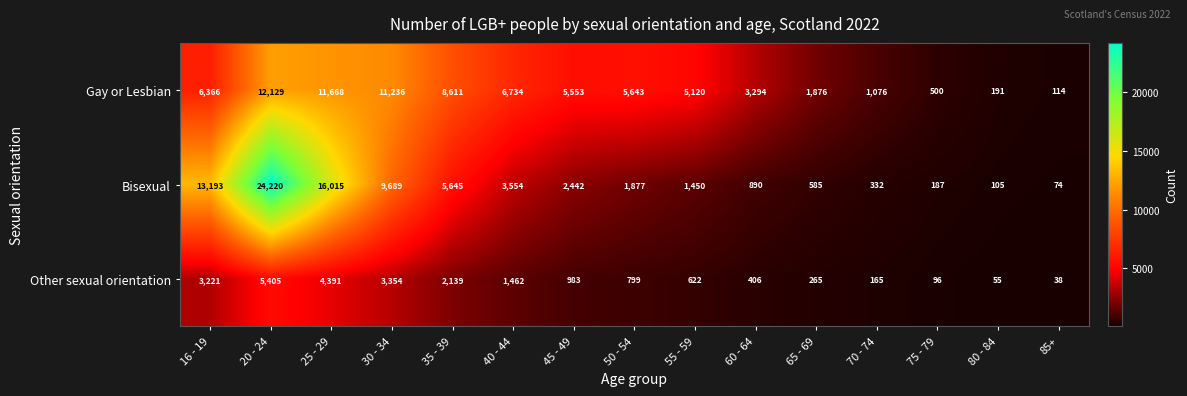

Rank the series by their maximum value, from highest to lowest.

Bisexual, Gay or Lesbian, Other sexual orientation